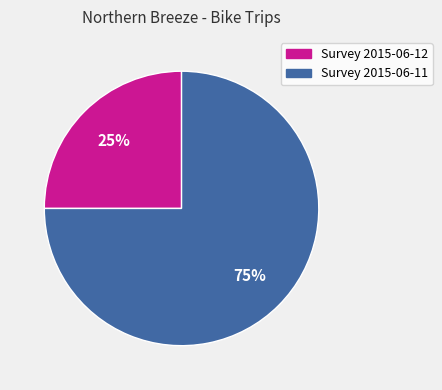

Do Survey 2015-06-12 and Survey 2015-06-11 together represent more than half of the pie?

Yes